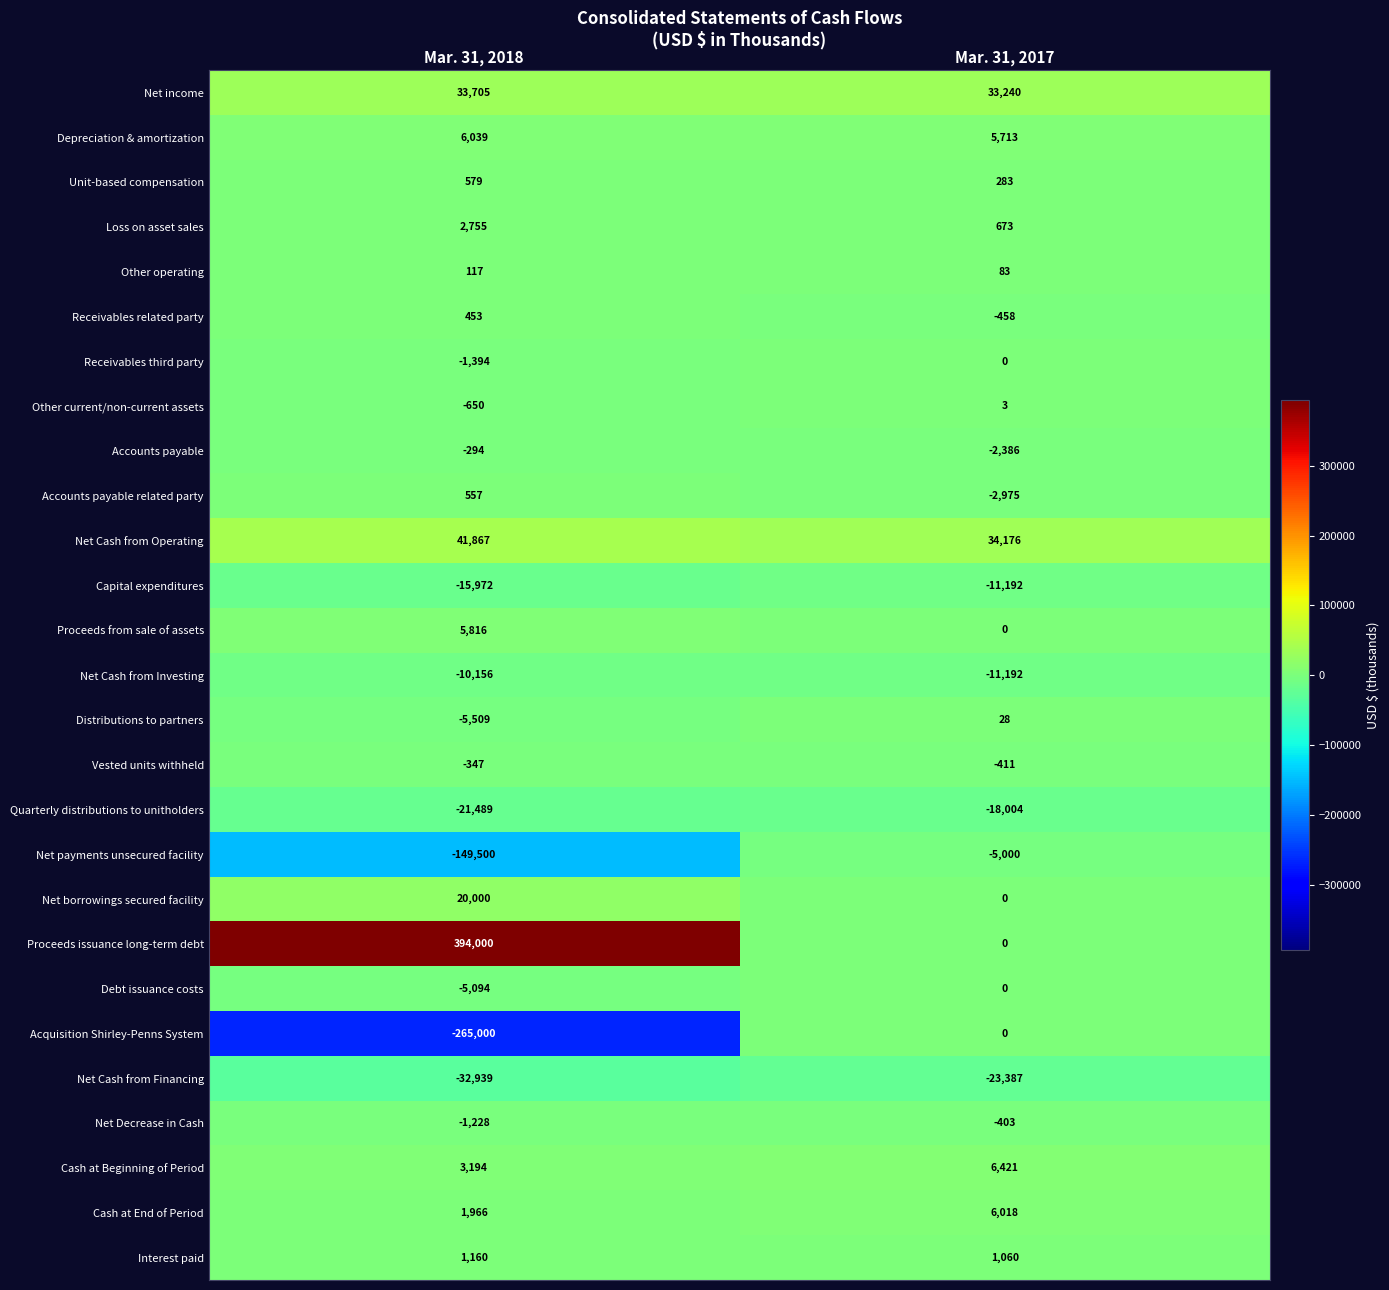

Which series has the largest total across all categories?

Proceeds issuance long-term debt